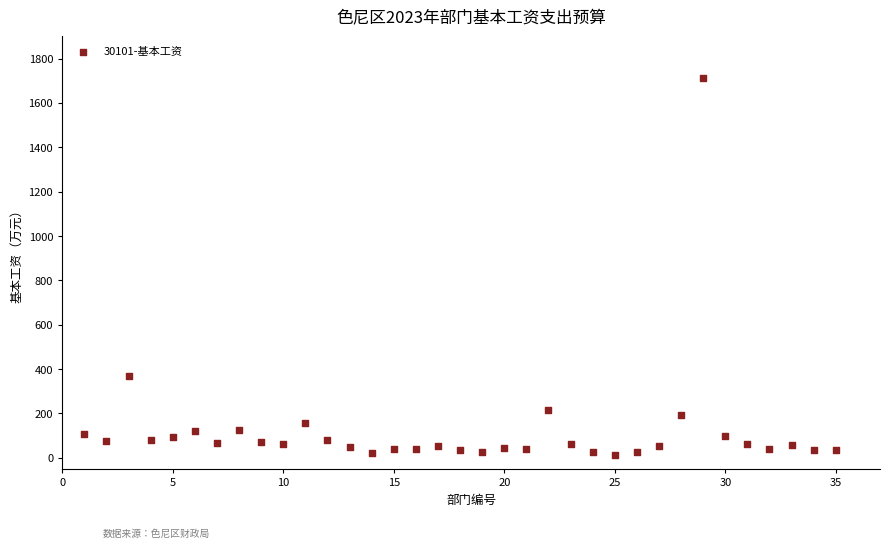

What Y value in the scatter plot is closest to 863?

368.6